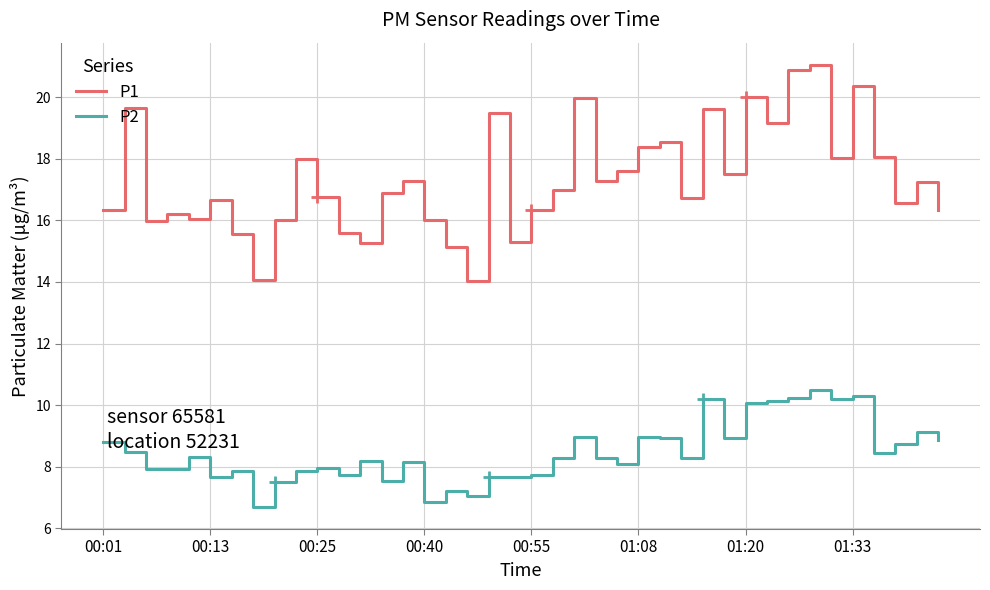

True or false: P2 and P1 cross at least once.

False